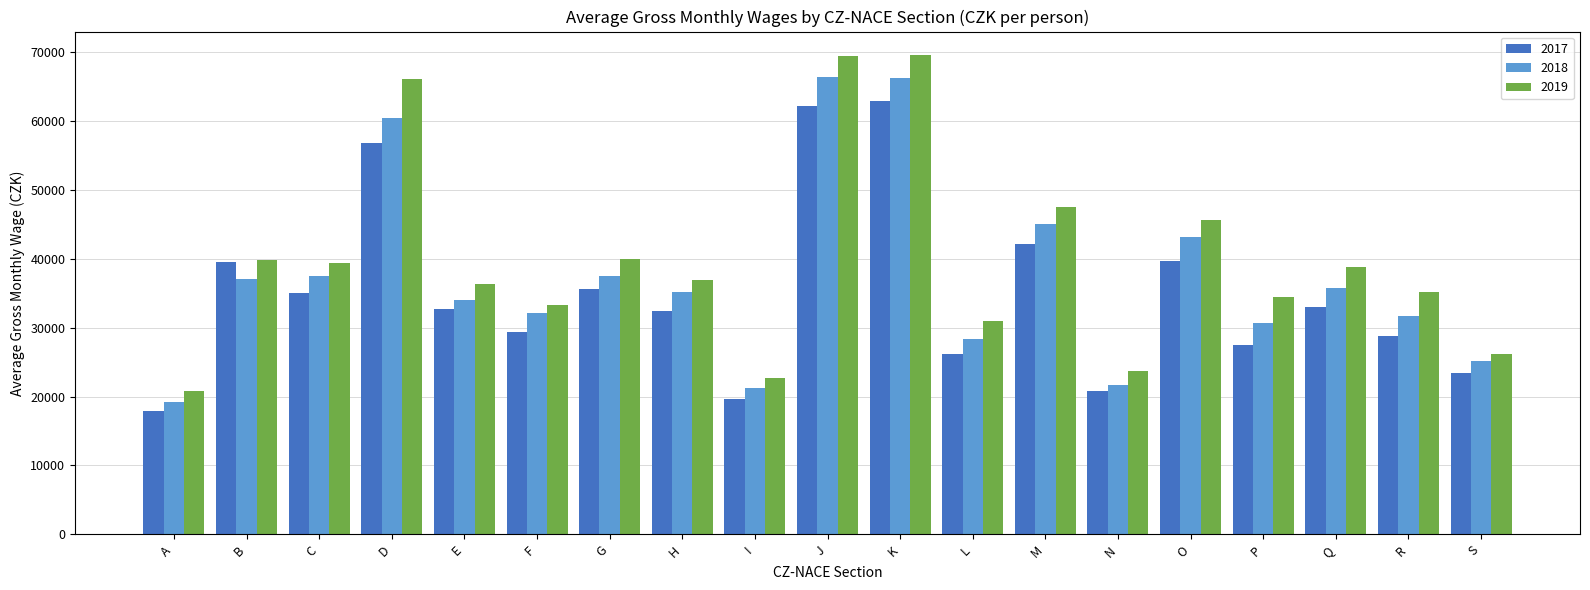

How many data points does each series have?

19